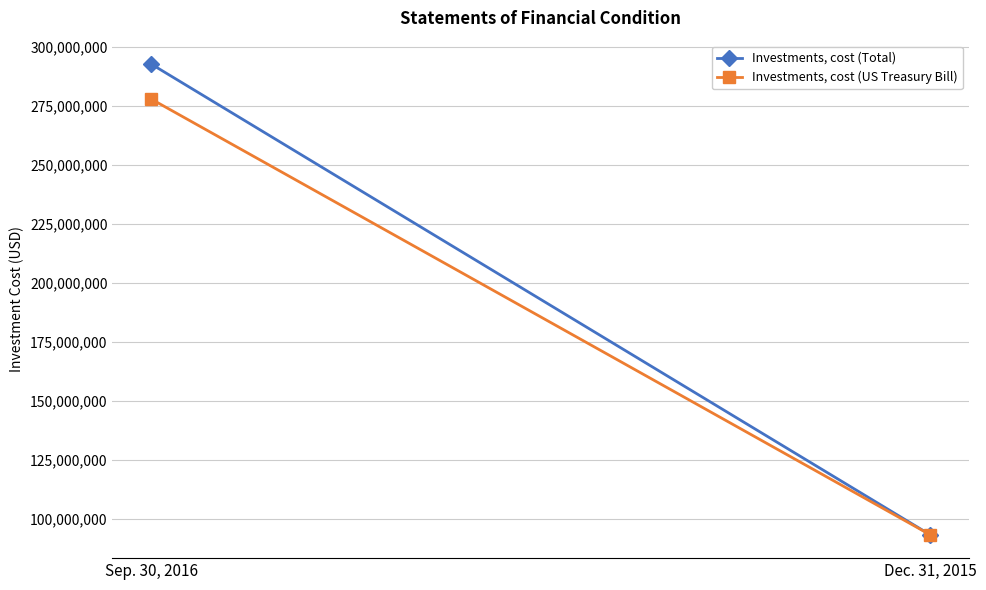

What is the difference between the Investments, cost (Total) values at Sep. 30, 2016 and Dec. 31, 2015?

199249861